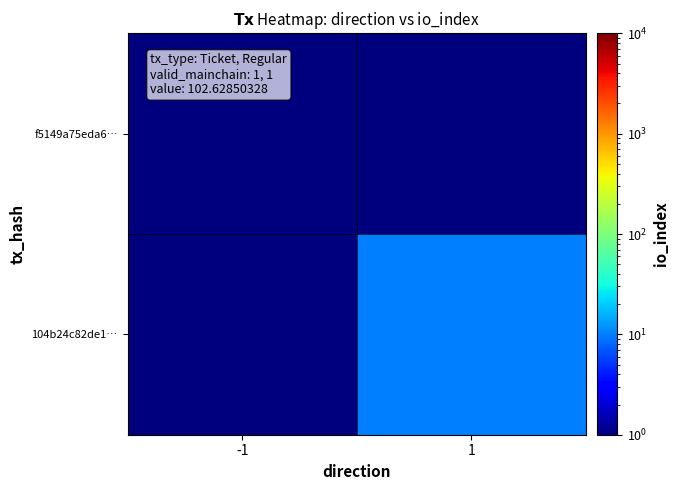

Reading left to right, list all the values displayed in this chart.

f5149a75eda6…: -1=0.5	1=0.5
104b24c82de1…: -1=0.5	1=10.0